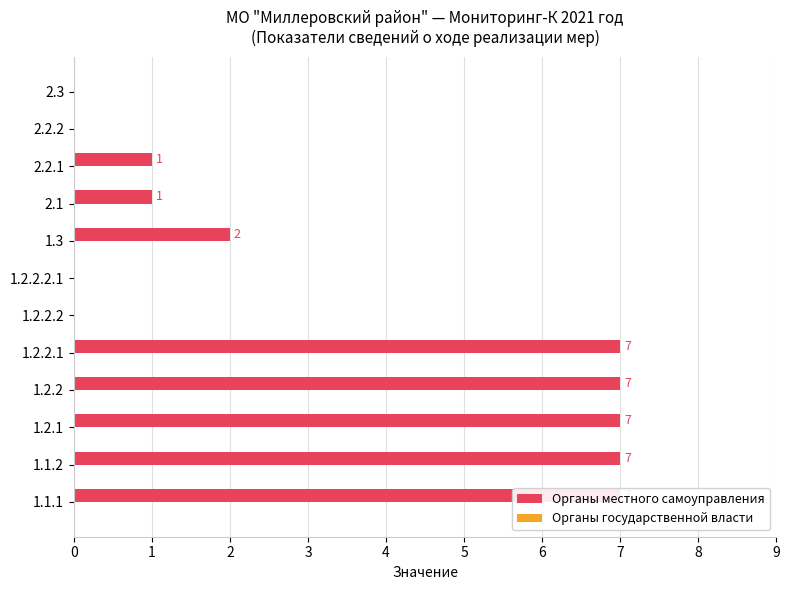

Reading right to left, transcribe all the data shown in this chart.

Органы местного самоуправления: 0.0	0.0	1.0	1.0	2.0	0.0	0.0	7.0	7.0	7.0	7.0	7.0
Органы государственной власти: 0.3	0.3	0.3	0.3	0.3	0.3	0.3	0.3	0.3	0.3	0.3	0.3